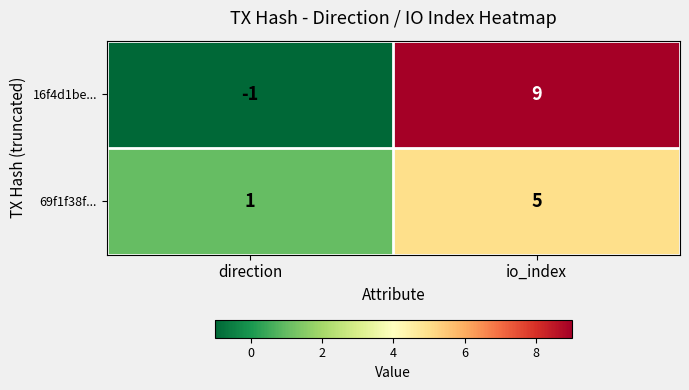

Is the value of 69f1f38f... at direction greater than the value of 16f4d1be... at io_index?

No